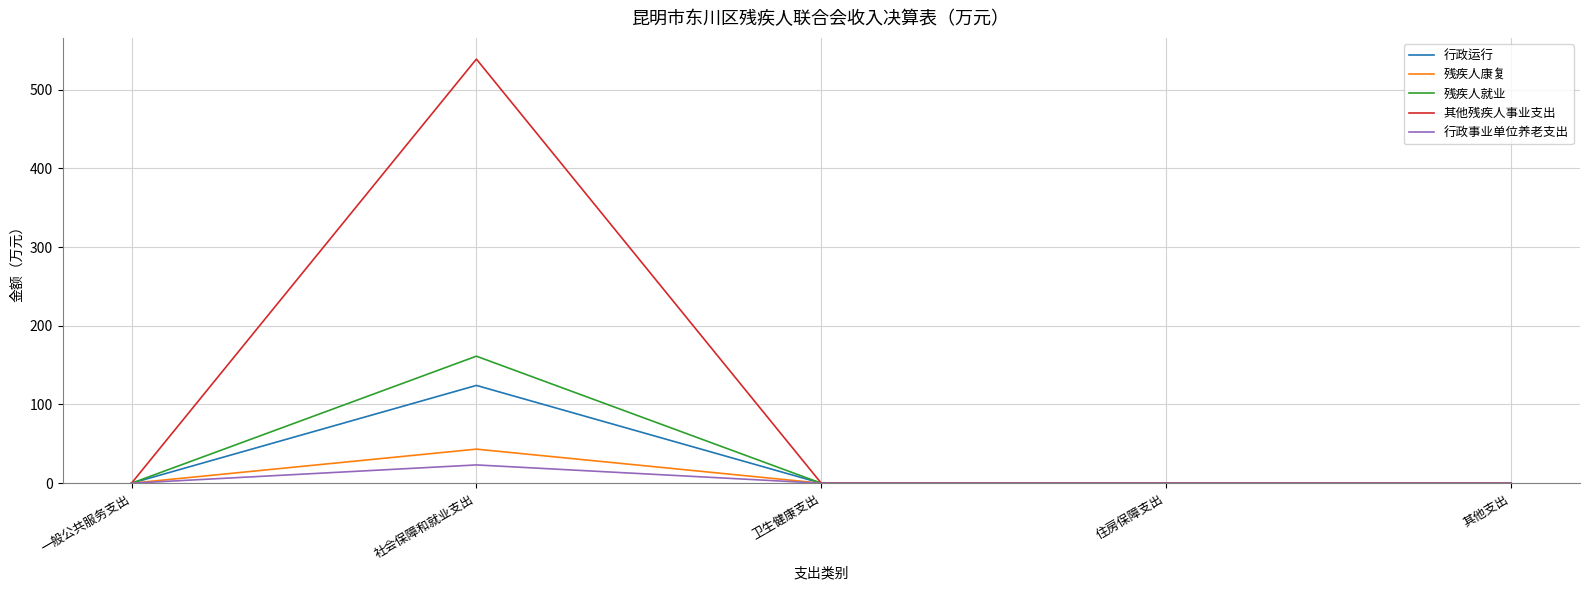

Reading right to left, list all the values displayed in this chart.

行政运行: 0.0	0.0	0.0	124.2	0.0
残疾人康复: 0.0	0.0	0.0	43.3	0.0
残疾人就业: 0.0	0.0	0.0	161.3	0.0
其他残疾人事业支出: 0.0	0.0	0.0	538.7	0.0
行政事业单位养老支出: 0.0	0.0	0.0	23.2	0.0